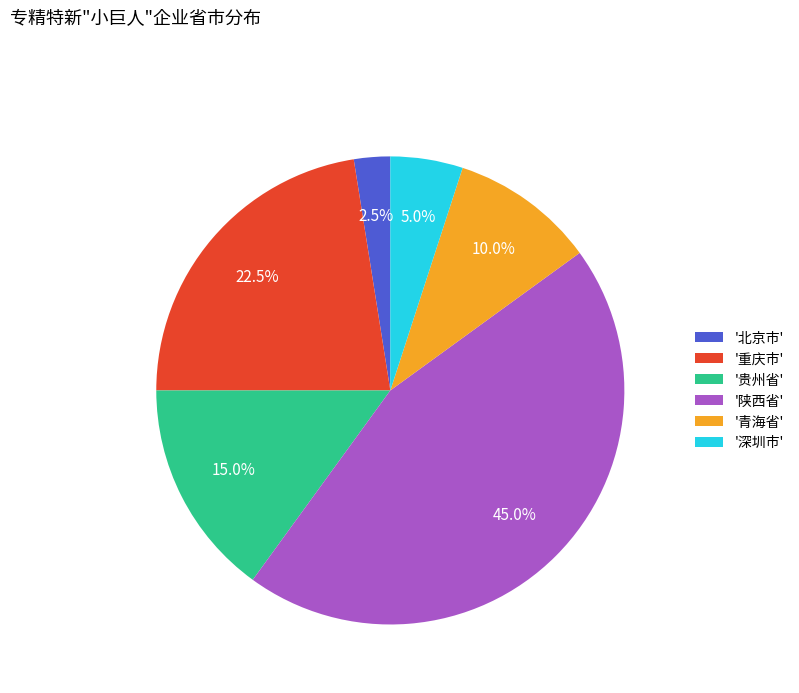

Which has a higher value, '陕西省' or '青海省'?

'陕西省'